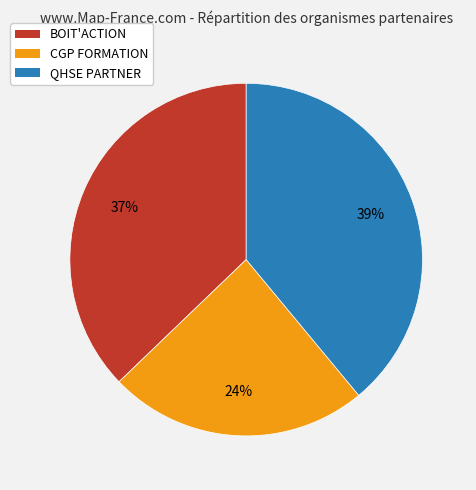

To the nearest percent, what is the difference between the largest and smallest slice percentages?

15%